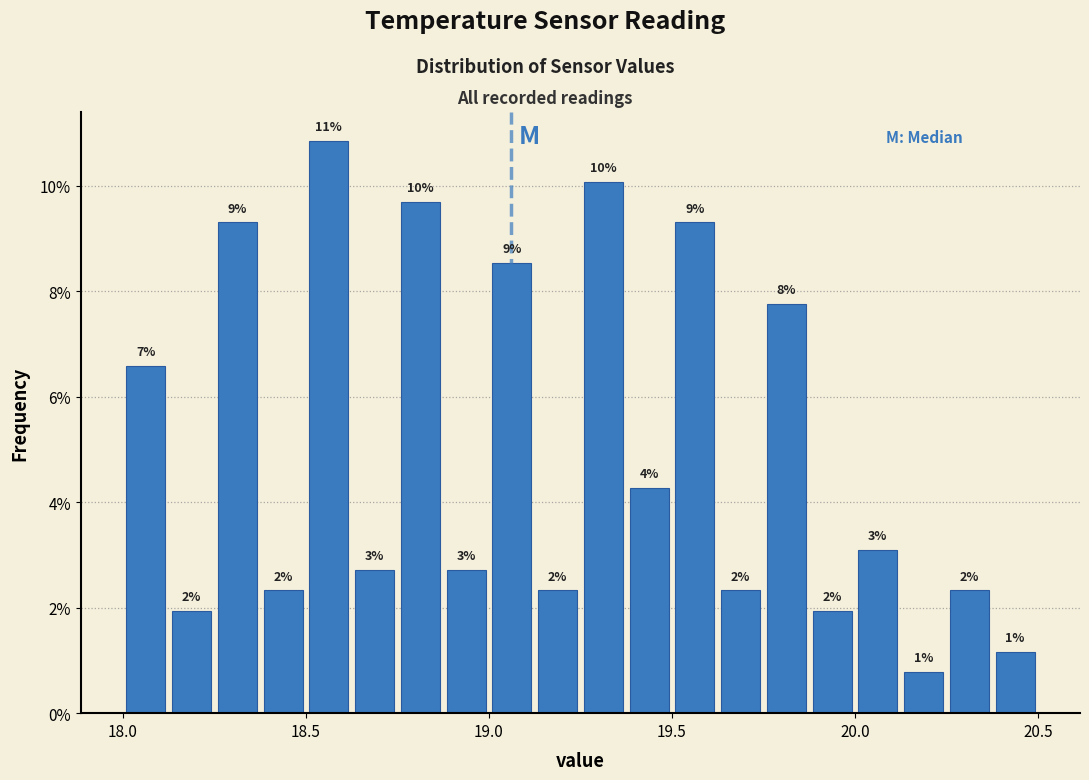

Around what value on the x-axis is the tallest bar? Give the approximate position of its centre, as read against the axis.

18.55